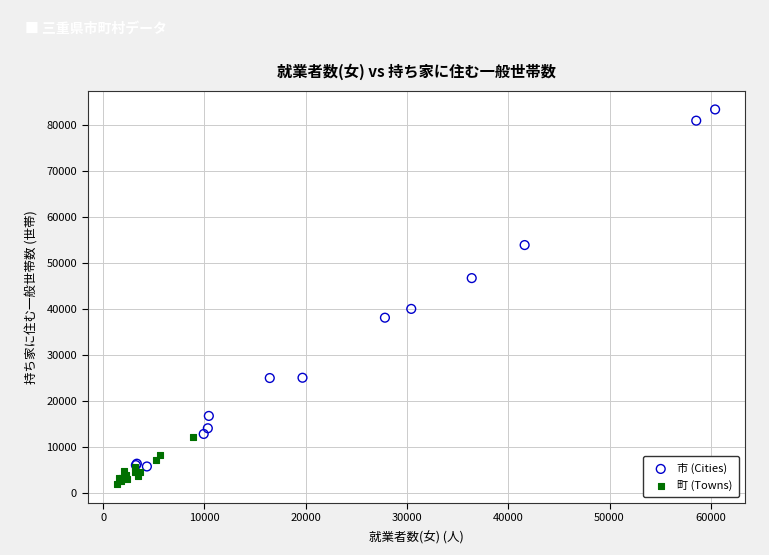

What are all the series names shown in the legend?

市 (Cities), 町 (Towns)